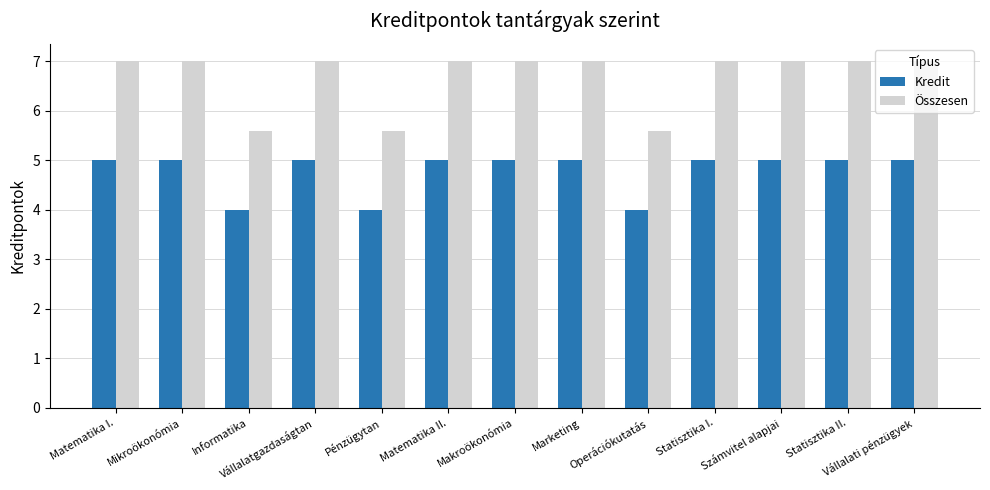

Reading left to right, extract all data points from this chart.

Kredit: Matematika I.=5.0	Mikroökonómia=5.0	Informatika=4.0	Vállalatgazdaságtan=5.0	Pénzügytan=4.0	Matematika II.=5.0	Makroökonómia=5.0	Marketing=5.0	Operációkutatás=4.0	Statisztika I.=5.0	Számvitel alapjai=5.0	Statisztika II.=5.0	Vállalati pénzügyek=5.0
Összesen: Matematika I.=7.0	Mikroökonómia=7.0	Informatika=5.6	Vállalatgazdaságtan=7.0	Pénzügytan=5.6	Matematika II.=7.0	Makroökonómia=7.0	Marketing=7.0	Operációkutatás=5.6	Statisztika I.=7.0	Számvitel alapjai=7.0	Statisztika II.=7.0	Vállalati pénzügyek=7.0